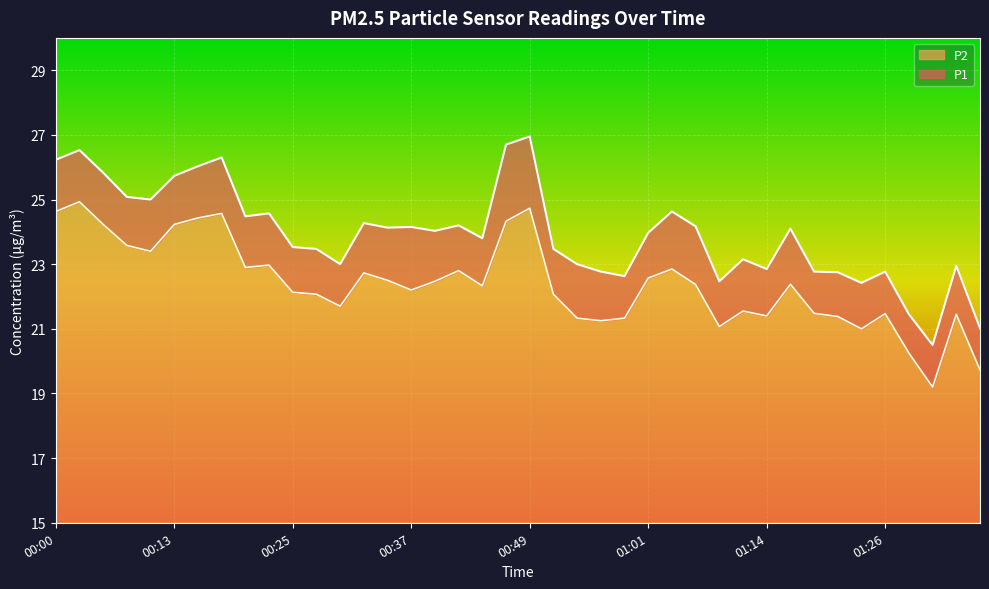

What is the spread (max minus min) of values at 00:54?

1.7